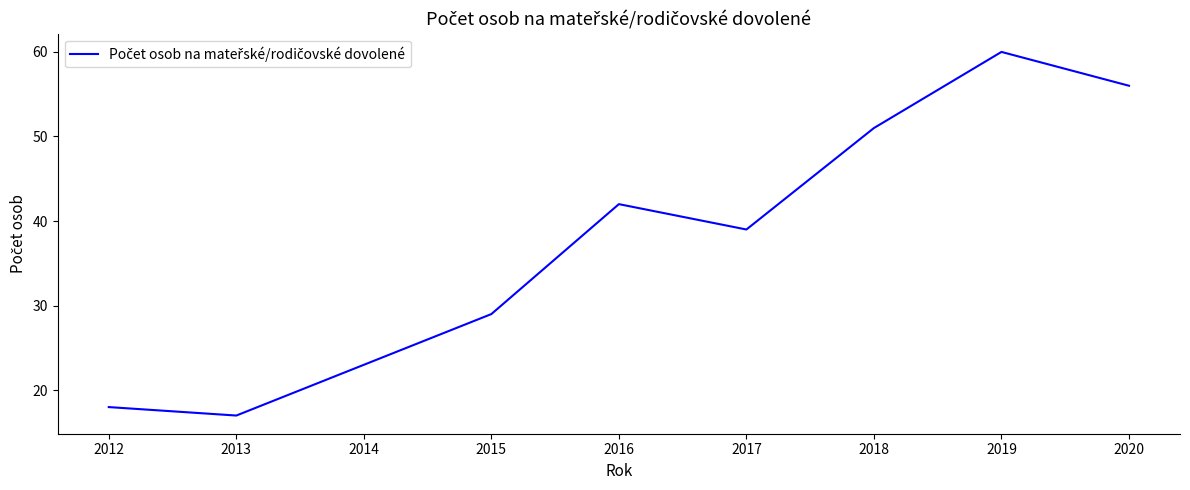

What is the difference between the values at 2018 and 2019?

9